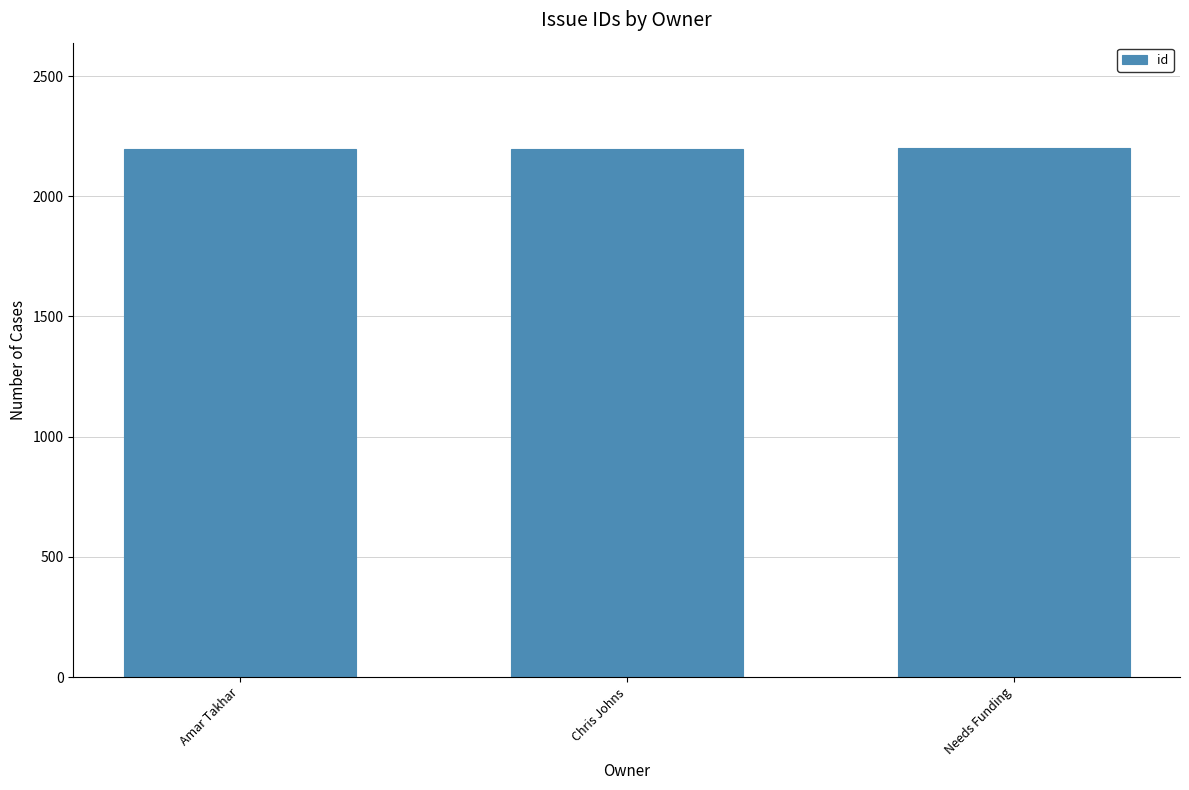

Count the number of data series in this chart.

1